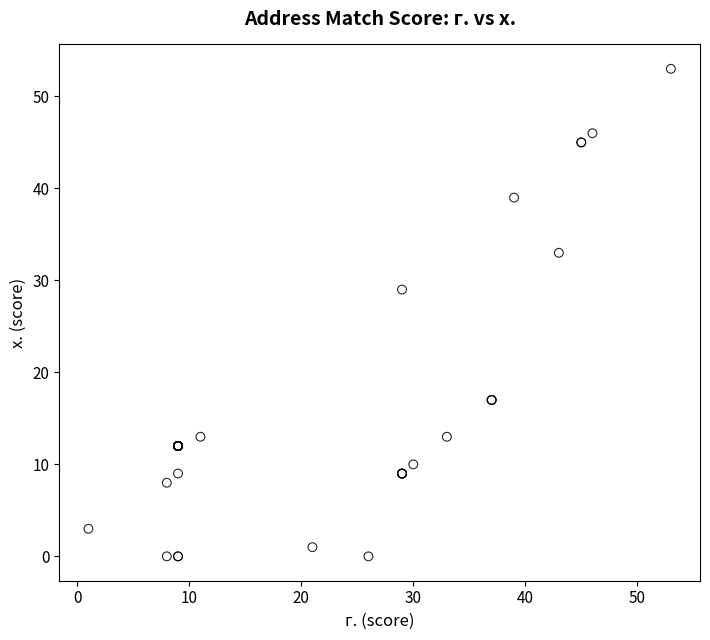

What Y value in the scatter plot is closest to 26?

29